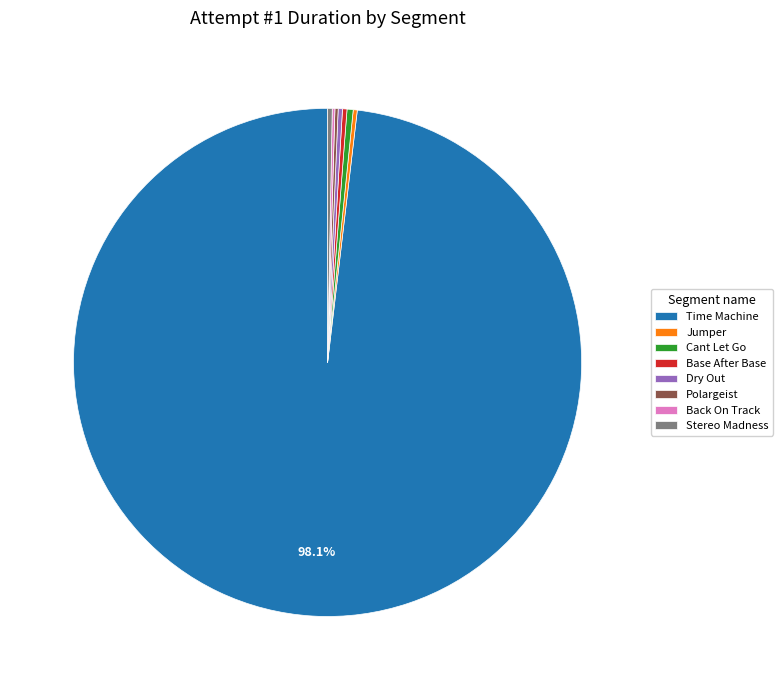

To the nearest percent, what is the difference between the largest and smallest slice percentages?

98%